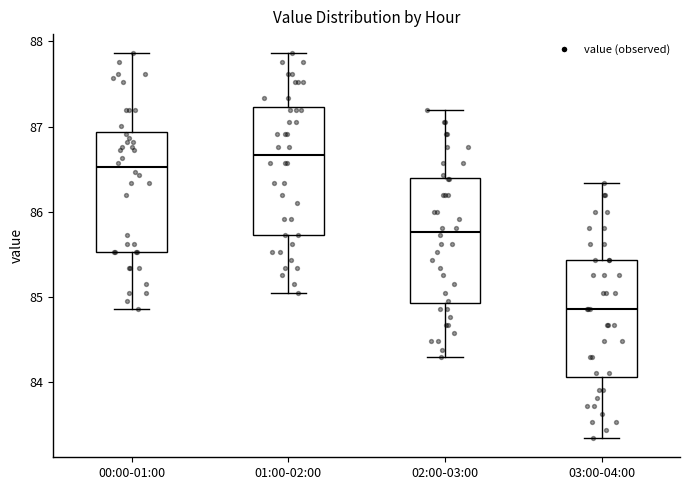

Reading left to right, transcribe this box plot: for each box, give where its median line is, the range the box spans, and where its two whiskers end, as read against the y-axis. The values are not printed on the chart, so give them approximately, as read against the axis.

00:00-01:00: median 86.5, box 85.5 to 86.9, whiskers 84.9 to 87.9
01:00-02:00: median 86.7, box 85.7 to 87.2, whiskers 85.1 to 87.9
02:00-03:00: median 85.8, box 84.9 to 86.4, whiskers 84.3 to 87.2
03:00-04:00: median 84.9, box 84.1 to 85.4, whiskers 83.3 to 86.3